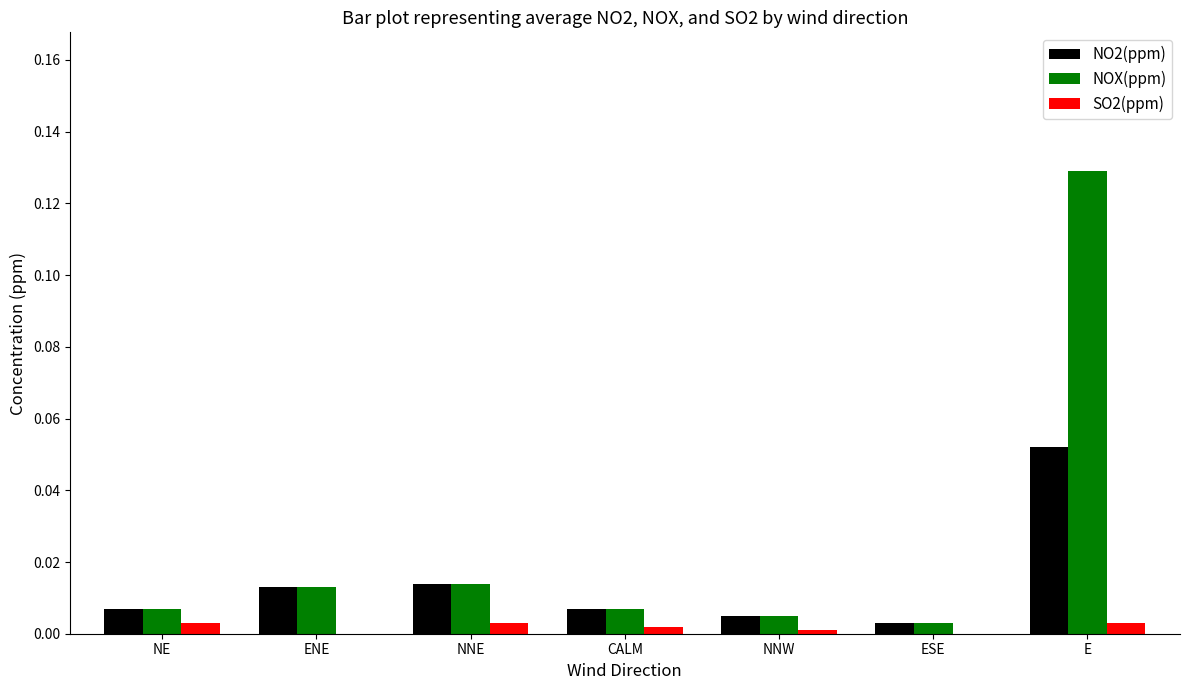

The value of SO2(ppm) at NNW is 0.0. True or false?

True